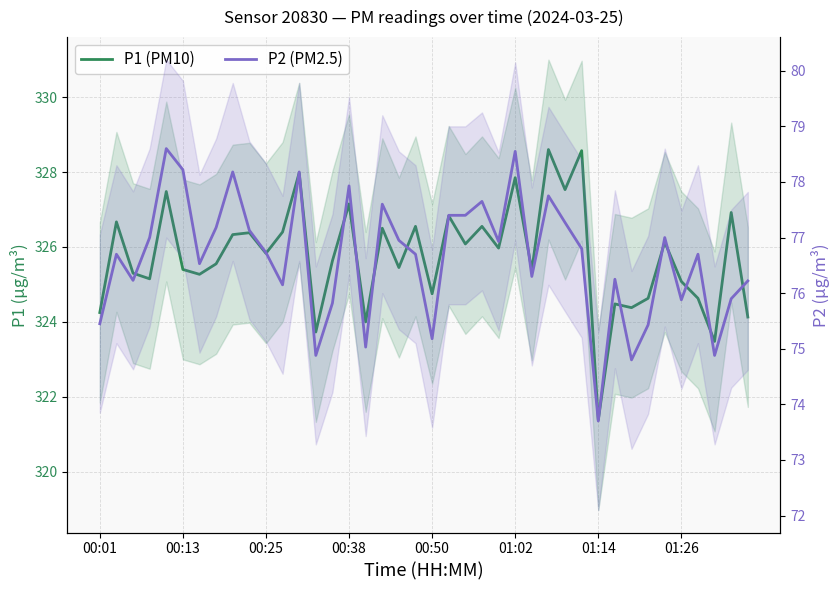

List the series in order of their peak value, highest first.

P1 (PM10), P2 (PM2.5)